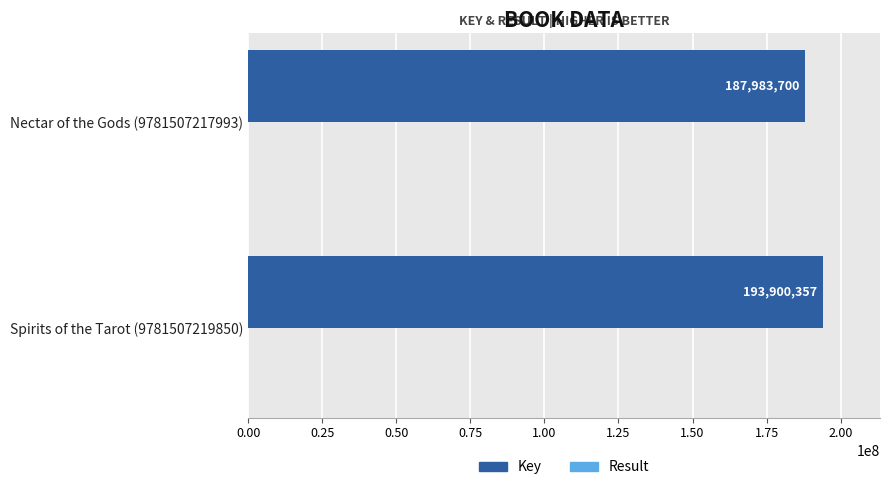

What is the maximum value for Key?

193900357